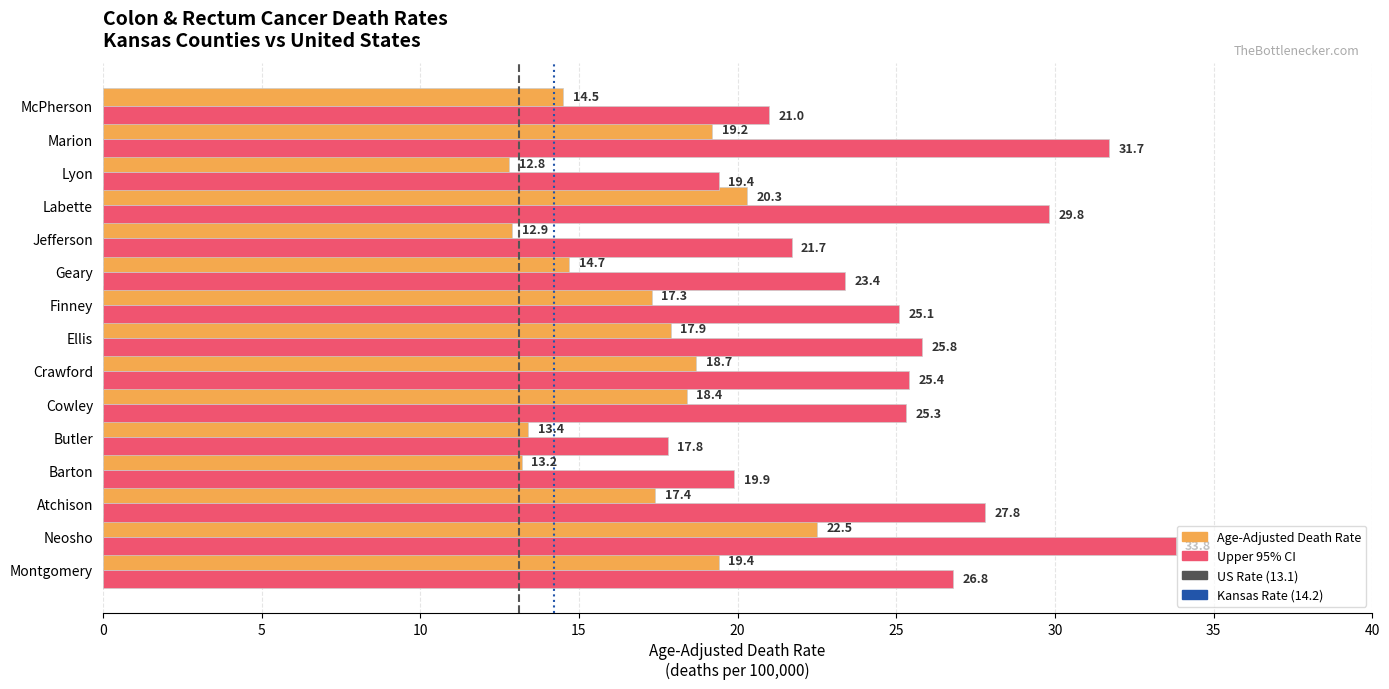

List the series in order of their peak value, highest first.

Upper 95% CI, Age-Adjusted Death Rate